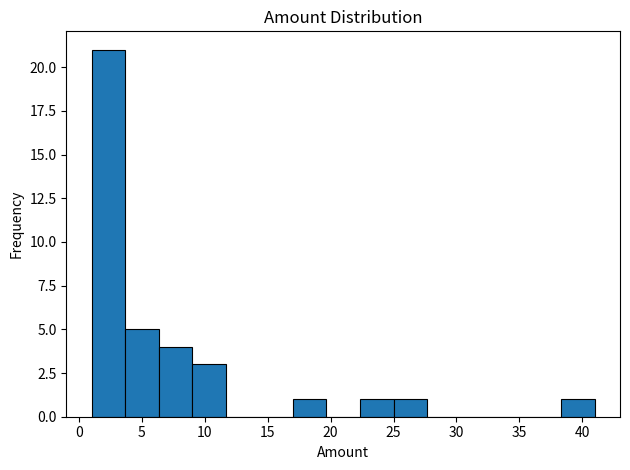

Reading left to right, transcribe this chart: for each bar, give the range it covers on the x-axis and its height. Neither the bar edges nor the heights are printed on the chart, so give them approximately, as read against the axes.

1.0 to 3.5: 21
3.5 to 6.5: 5
6.5 to 9.0: 4
9.0 to 11.5: 3
11.5 to 14.5: 0
14.5 to 17.0: 0
17.0 to 19.5: 1
19.5 to 22.5: 0
22.5 to 25.0: 1
25.0 to 27.5: 1
27.5 to 30.5: 0
30.5 to 33.0: 0
33.0 to 35.5: 0
35.5 to 38.5: 0
38.5 to 41.0: 1